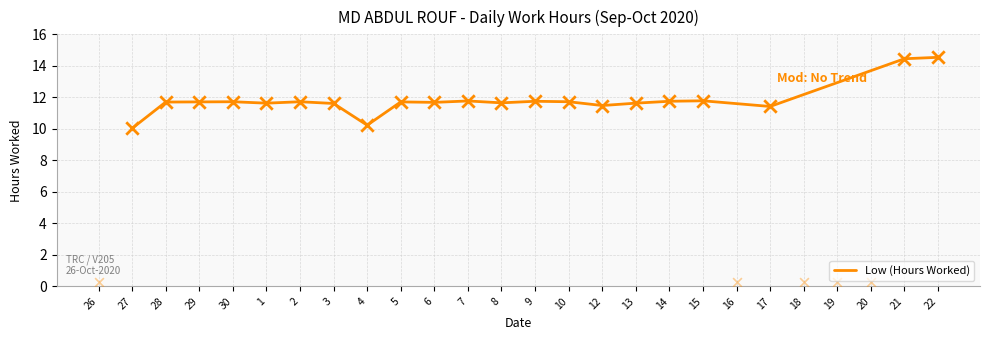

Where does the Low (Hours Worked) series first go above 11?

28